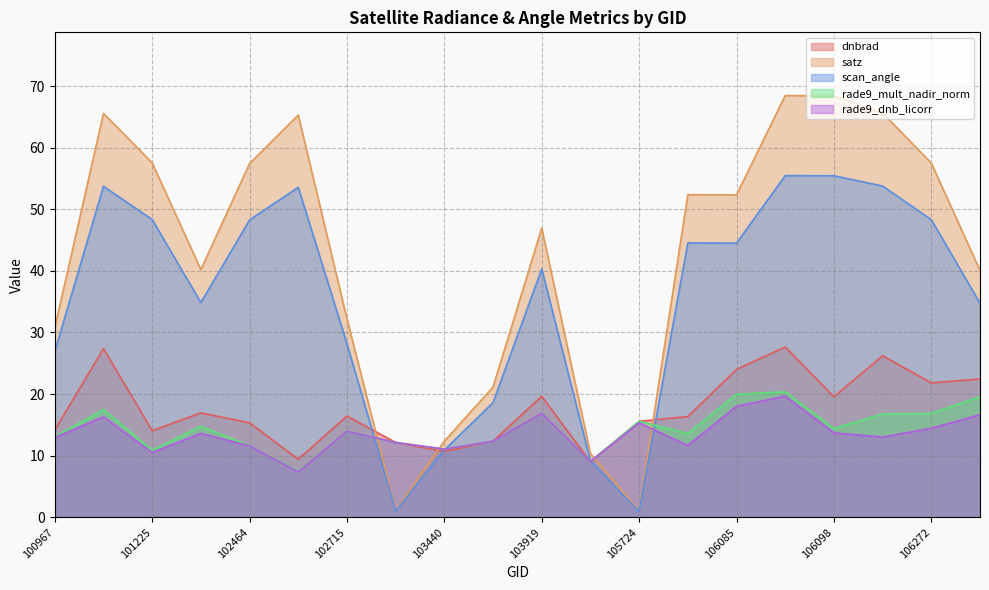

Which category has the lowest value in the rade9_mult_nadir_norm series?

102473